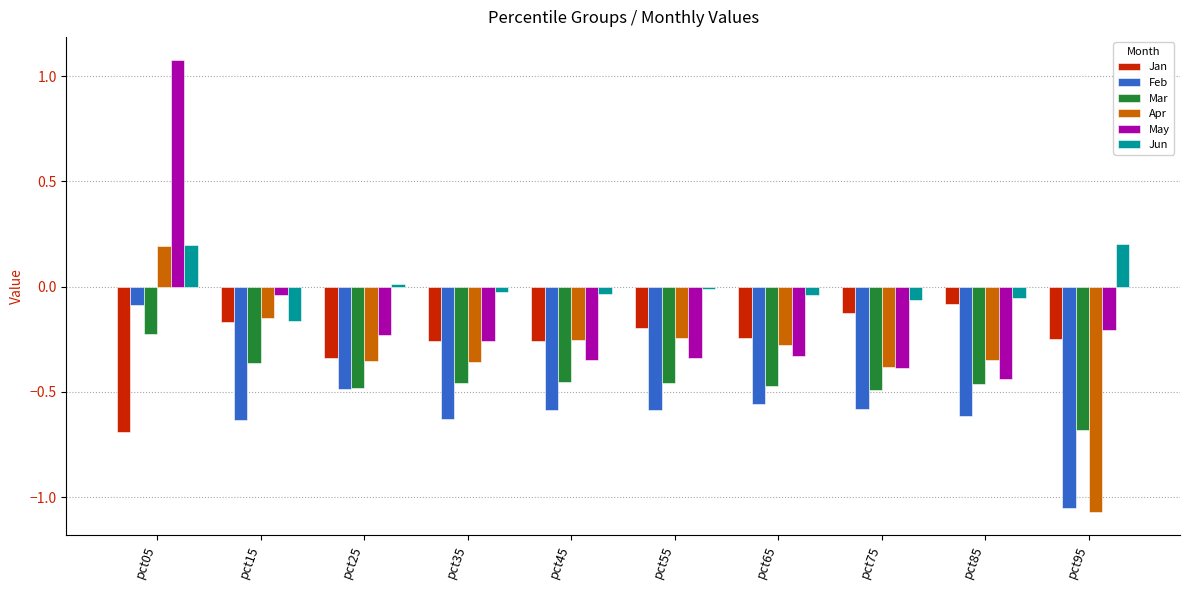

At which category is the sum across all series the highest?

pct05